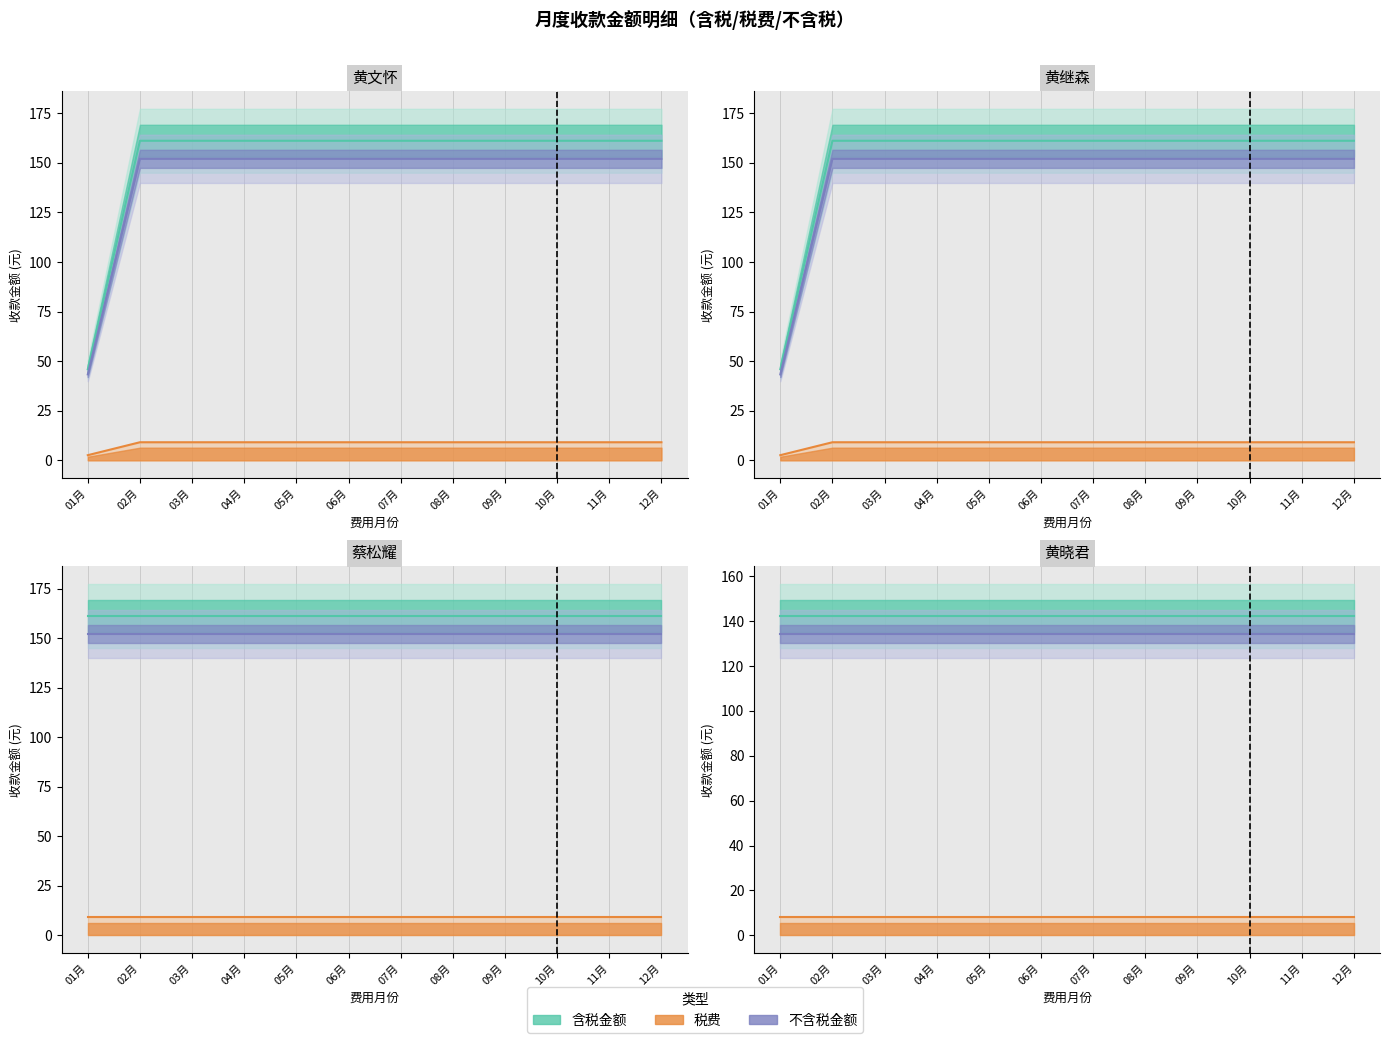

What is the value of the 不含税金额 point at the 4th from the left?

134.3